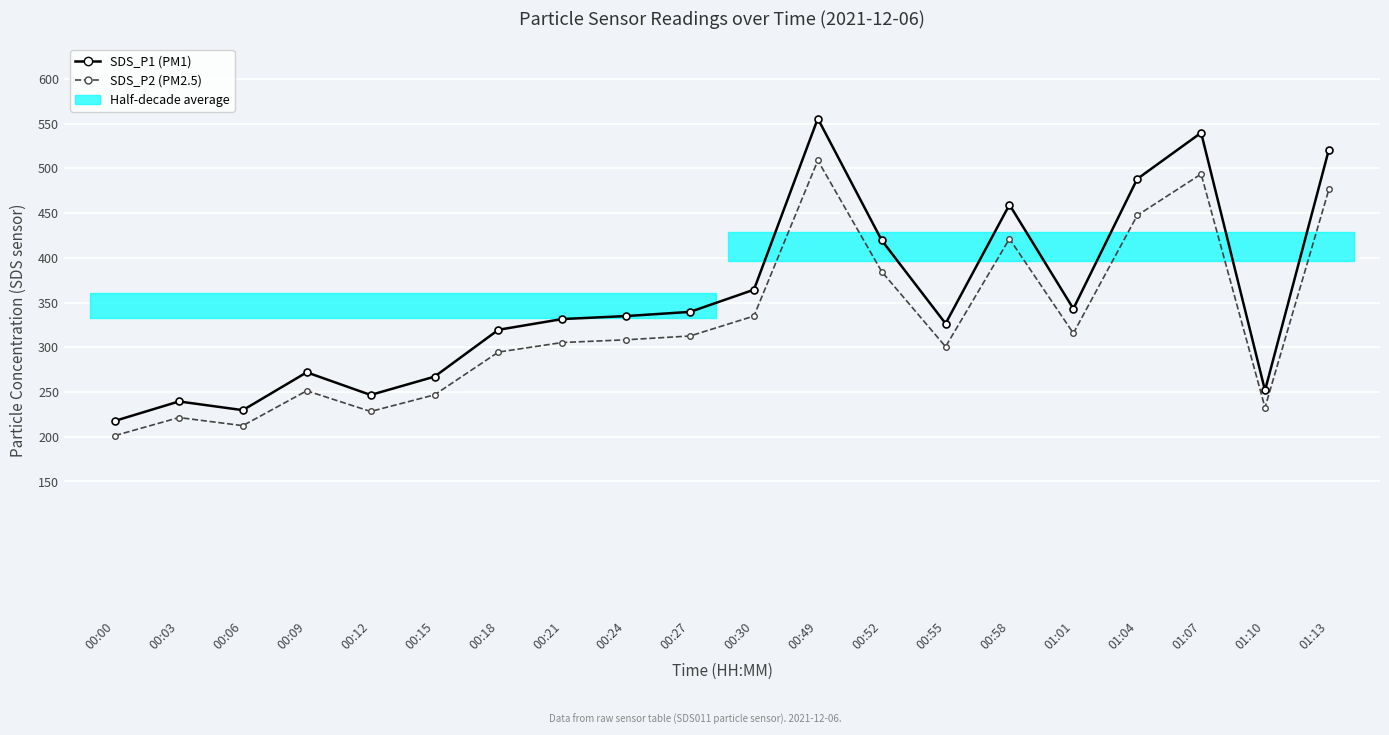

Rank the series by their average value, from highest to lowest.

SDS_P1, SDS_P2